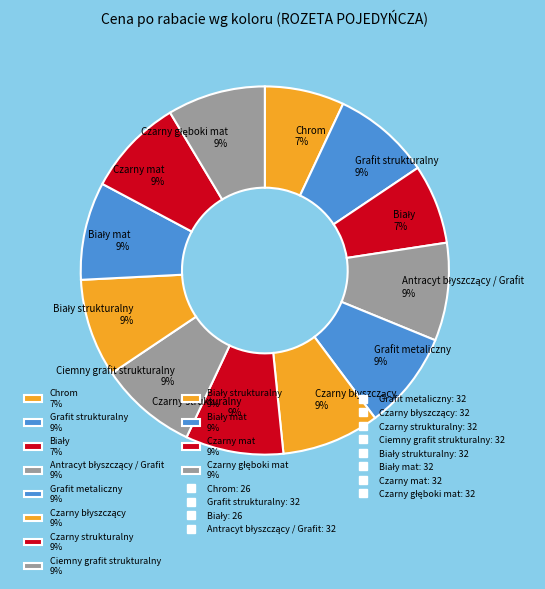

To the nearest percent, what is the difference between the largest and smallest slice percentages?

2%